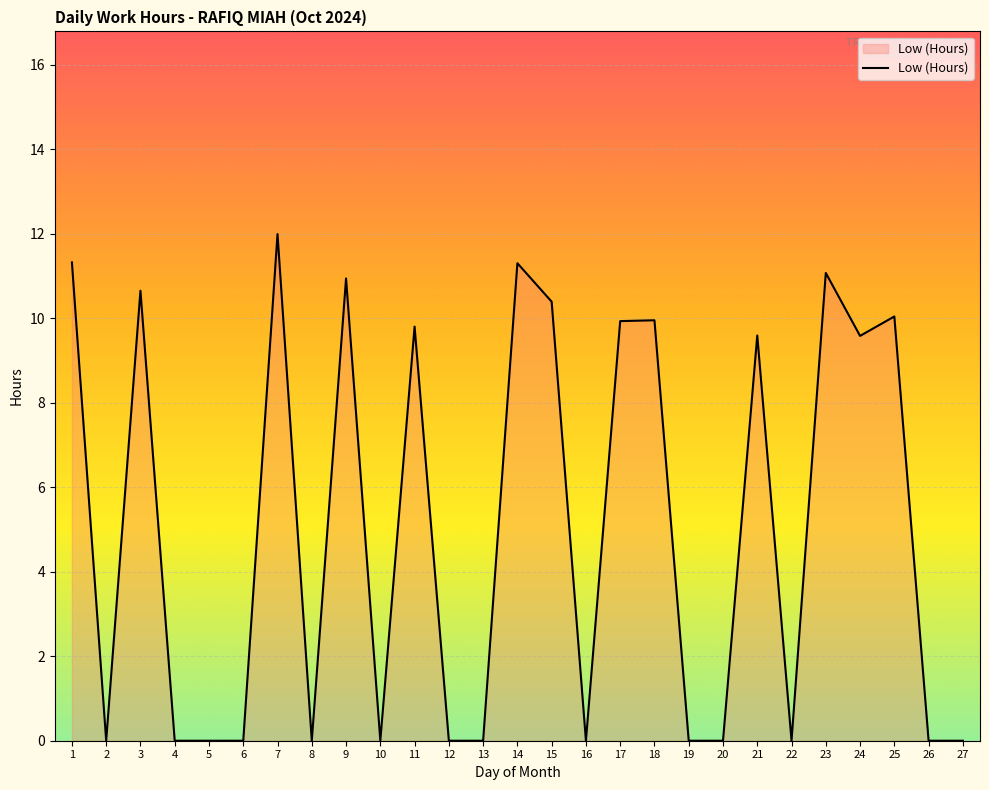

Which has a higher value, 4 or 15?

15